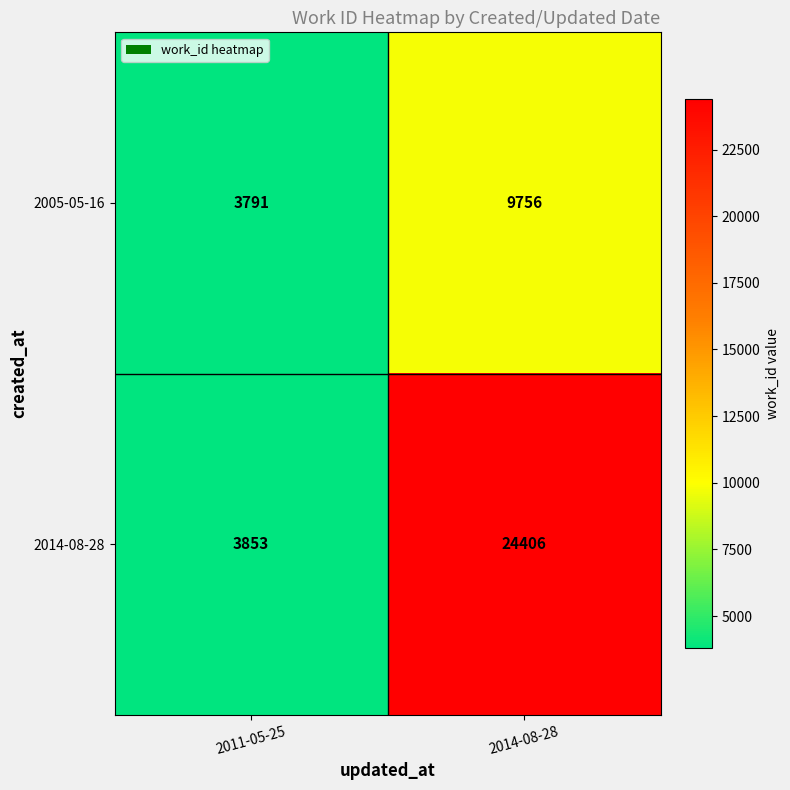

Rank the series at 2014-08-28 from highest to lowest value.

2014-08-28, 2005-05-16